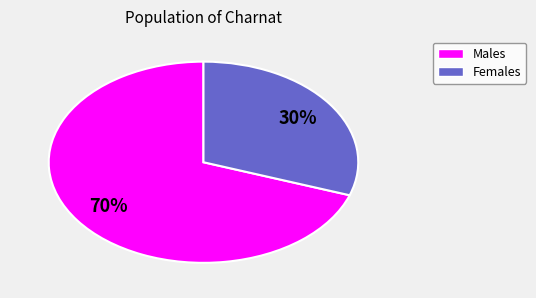

To the nearest percent, what is the average slice percentage?

50%